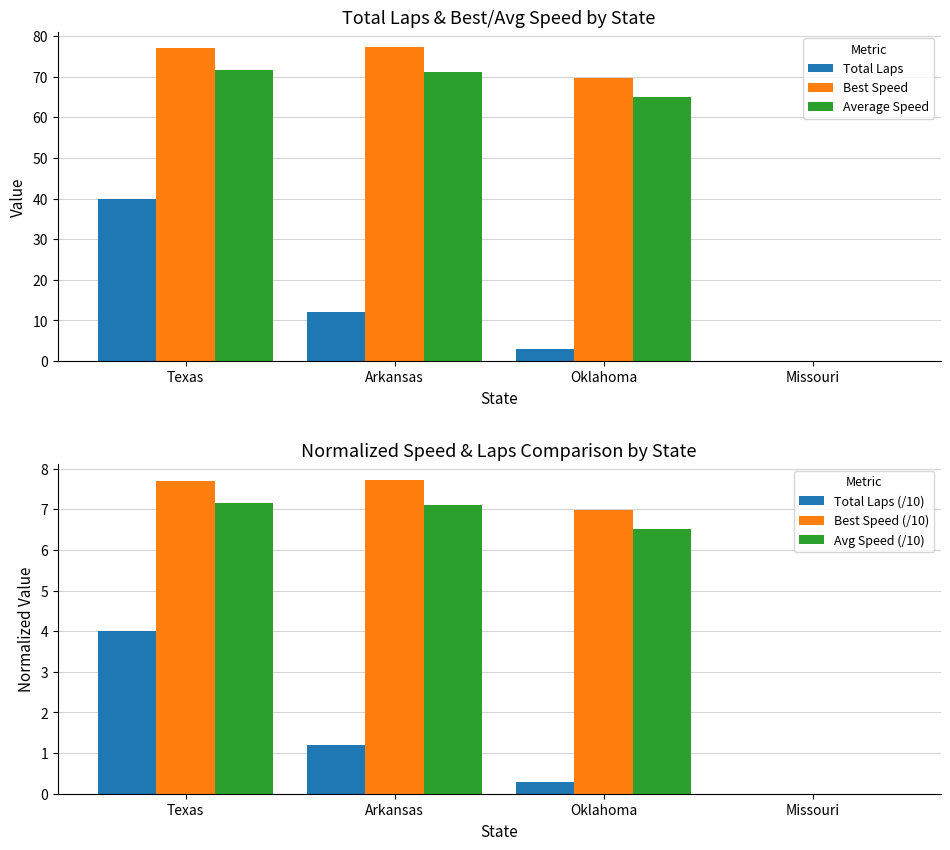

What is the total value across all series at Arkansas?

176.3